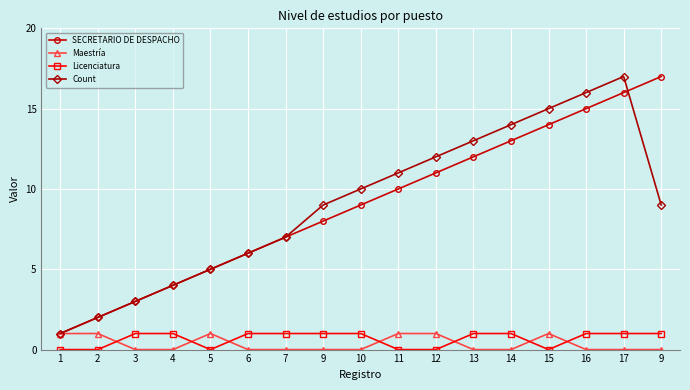

Reading left to right, list all the values displayed in this chart.

SECRETARIO DE DESPACHO: 1	2	3	4	5	6	7	8	9	10	11	12	13	14	15	16	17
Maestría: 1	1	0	0	1	0	0	0	0	1	1	0	0	1	0	0	0
Licenciatura: 0	0	1	1	0	1	1	1	1	0	0	1	1	0	1	1	1
Count: 1	2	3	4	5	6	7	9	10	11	12	13	14	15	16	17	9